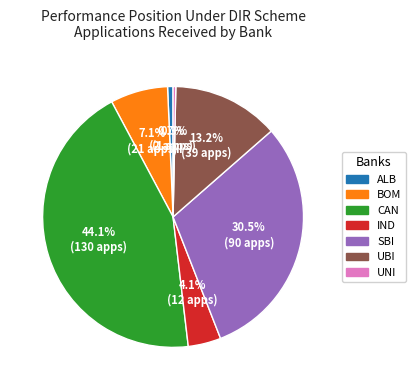

To the nearest percent, what is the difference between the IND and ALB slice percentages?

3%